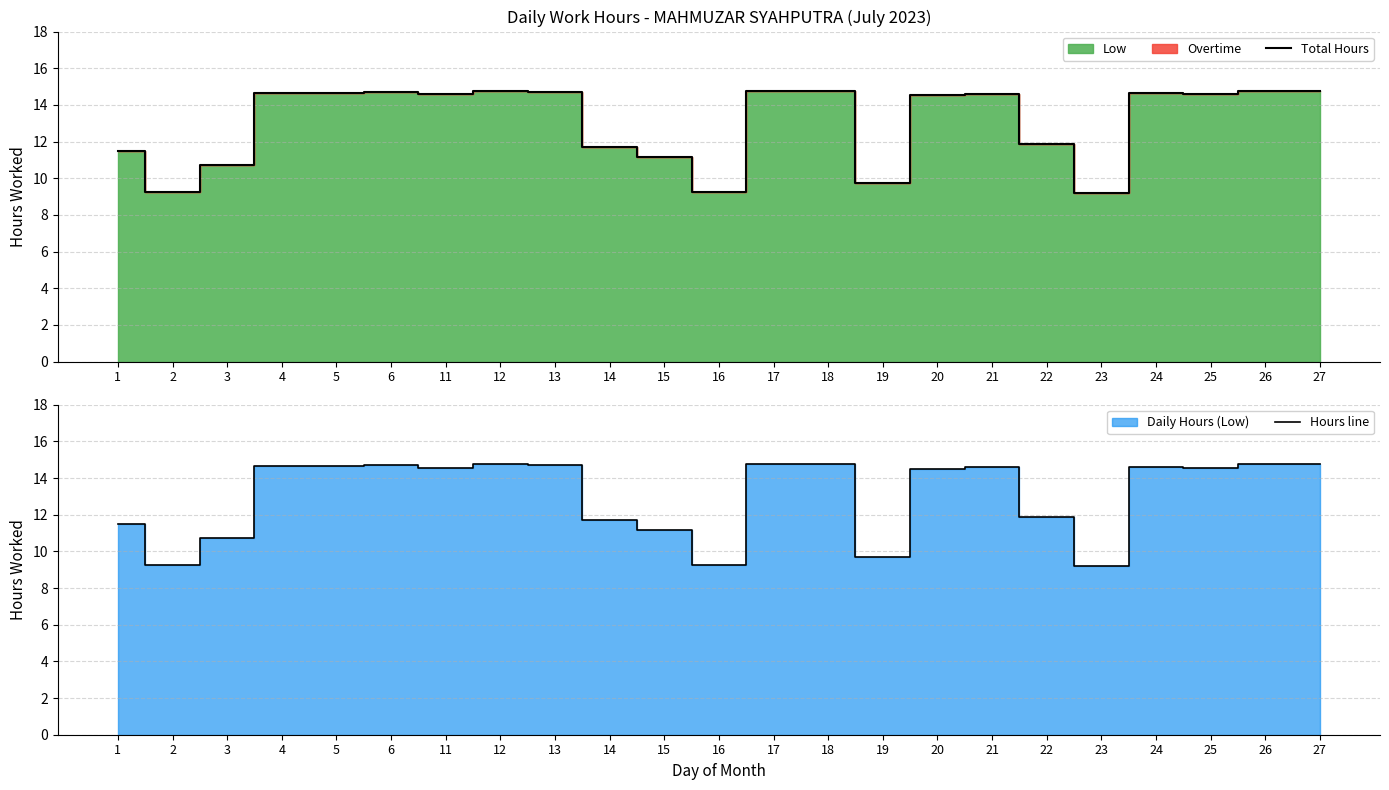

Between 3 and 1, which is larger?

1